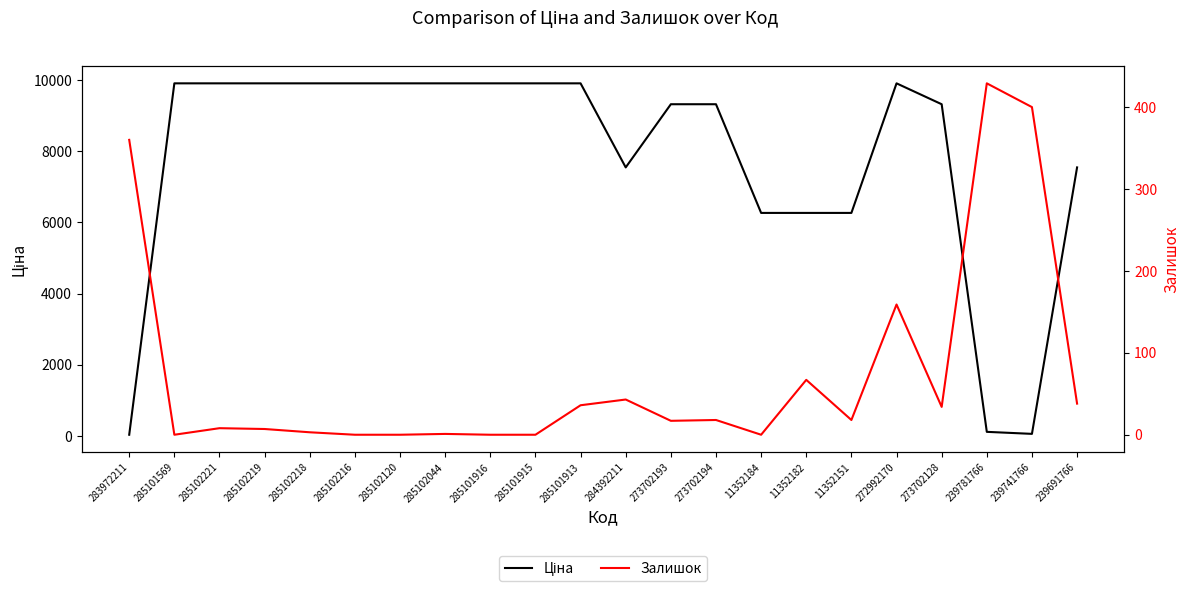

Reading left to right, what are all the values shown in this chart?

Ціна: 32.0	9908.5	9908.5	9908.5	9908.5	9908.5	9908.5	9908.5	9908.5	9908.5	9908.5	7545.9	9321.4	9321.4	6266.7	6266.7	6266.7	9908.5	9321.4	113.3	56.7	7545.9
Залишок: 360.0	0.0	8.0	7.0	3.0	0.0	0.0	1.0	0.0	0.0	36.0	43.0	17.0	18.0	0.0	67.0	18.0	159.0	34.0	429.0	400.0	38.0